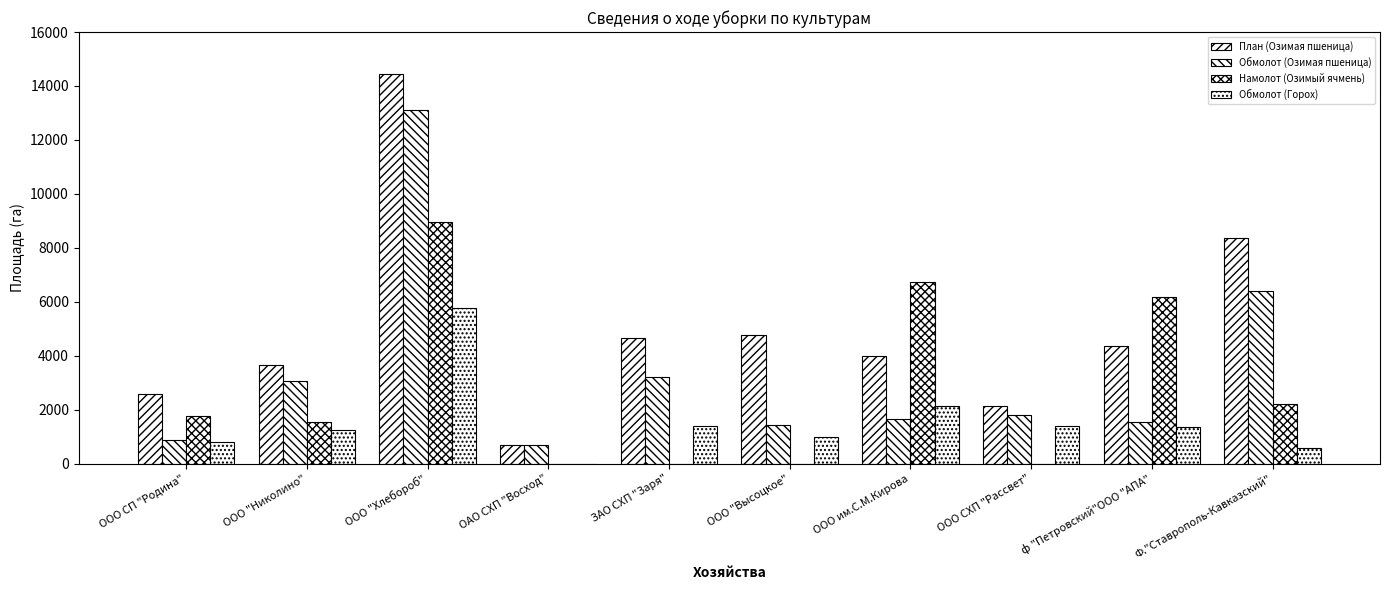

What is the greatest value displayed?

14433.0